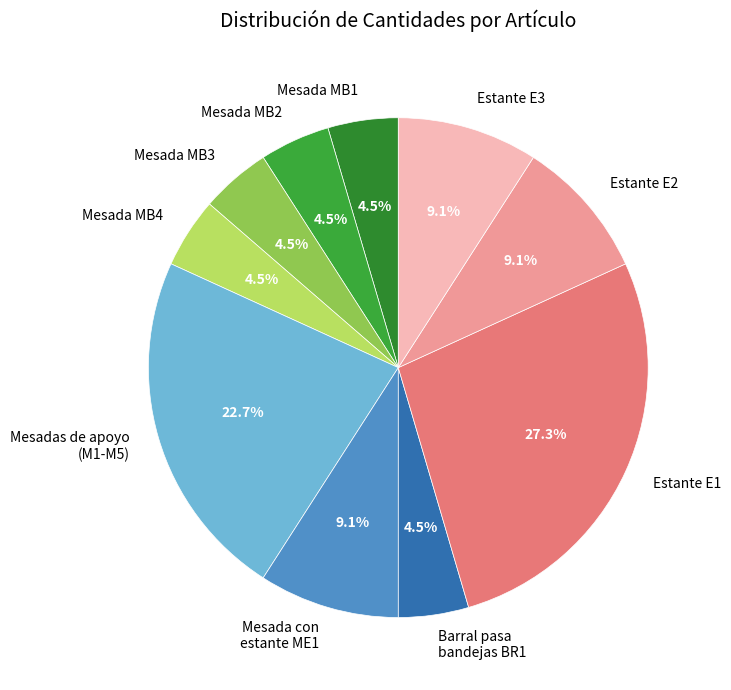

What portion of the pie excludes Barral pasa bandejas BR1?

95.5%